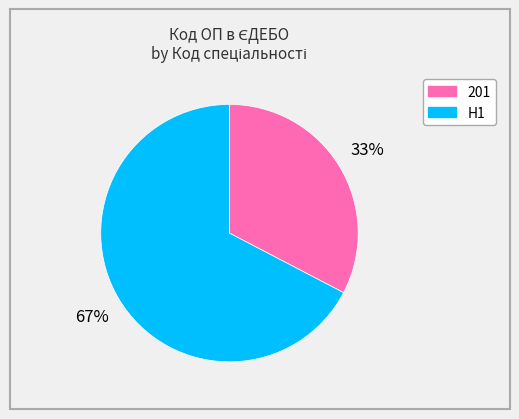

Is the sum of 201 and H1 greater than half?

Yes